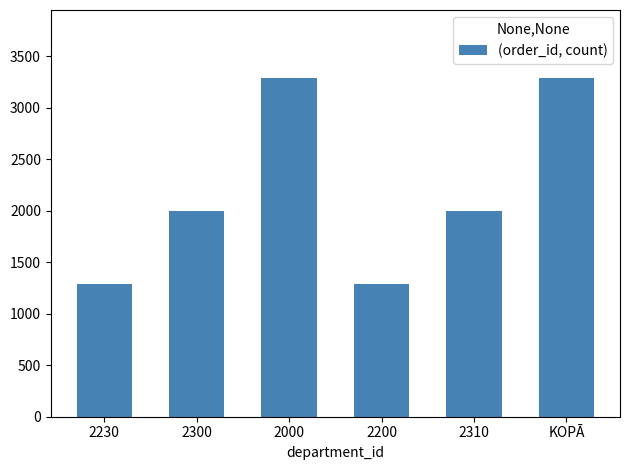

What is the minimum value shown in the chart?

1290